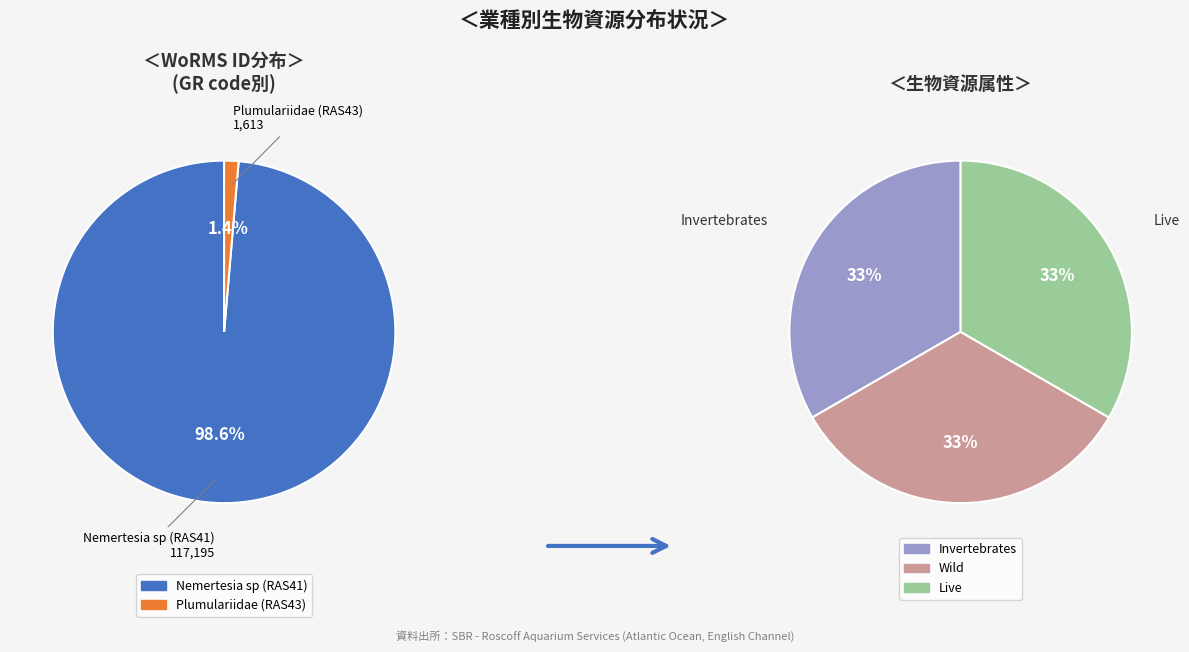

To the nearest percent, what portion does Plumulariidae (RAS43) represent?

1%